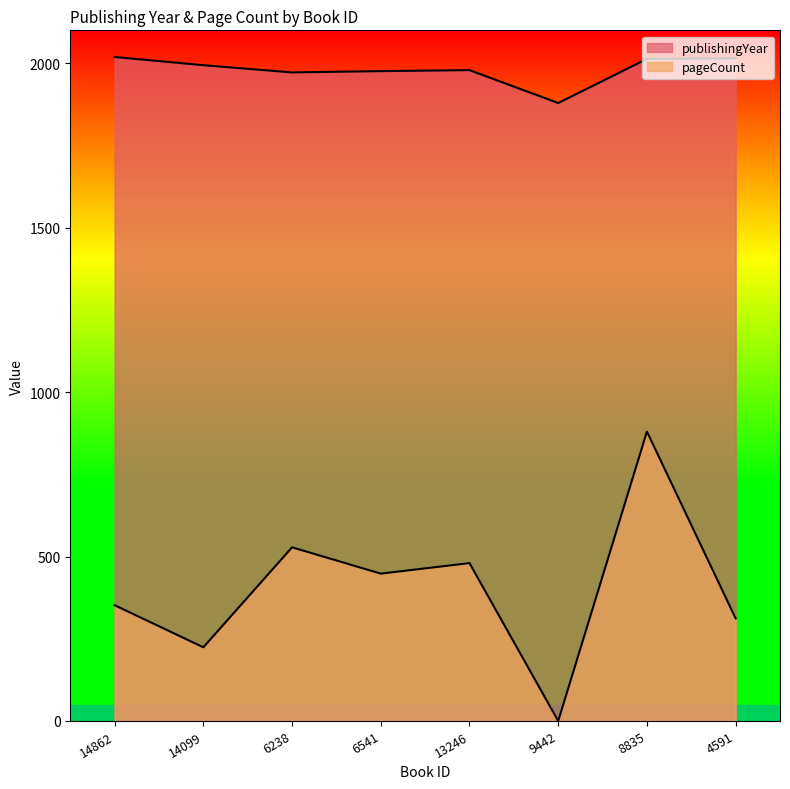

Is it true that pageCount equals 224 at 14099?

True